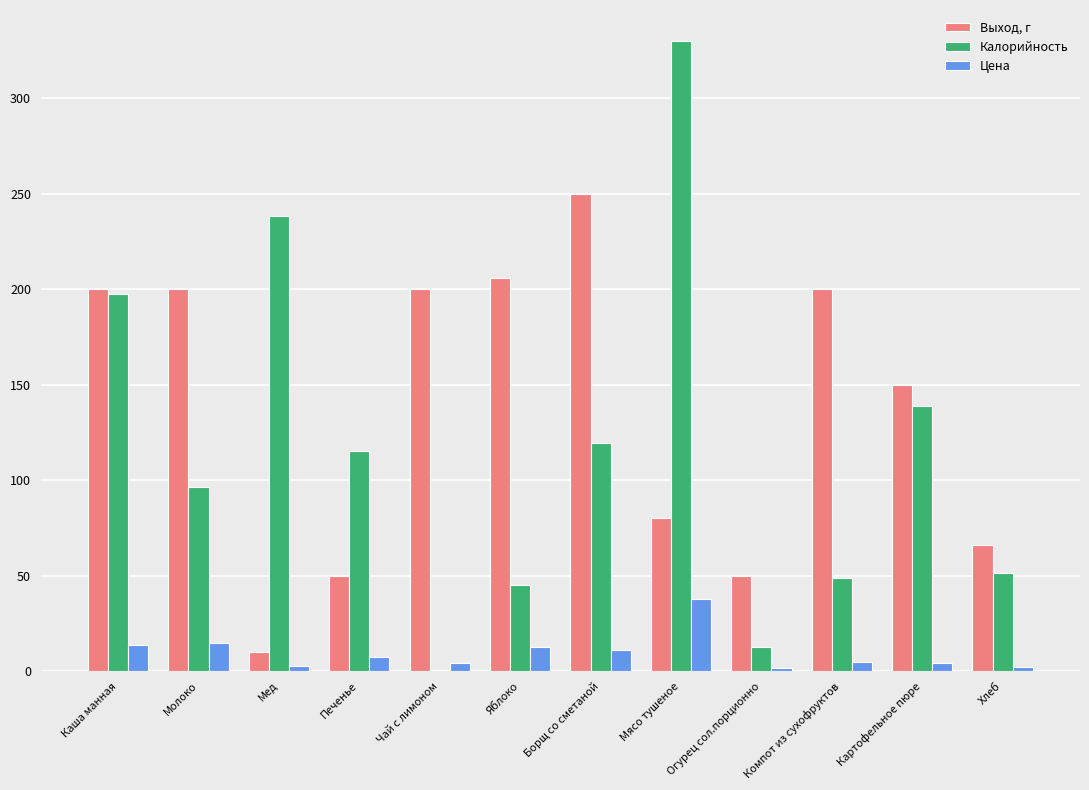

Which series has the largest total across all categories?

Выход, г